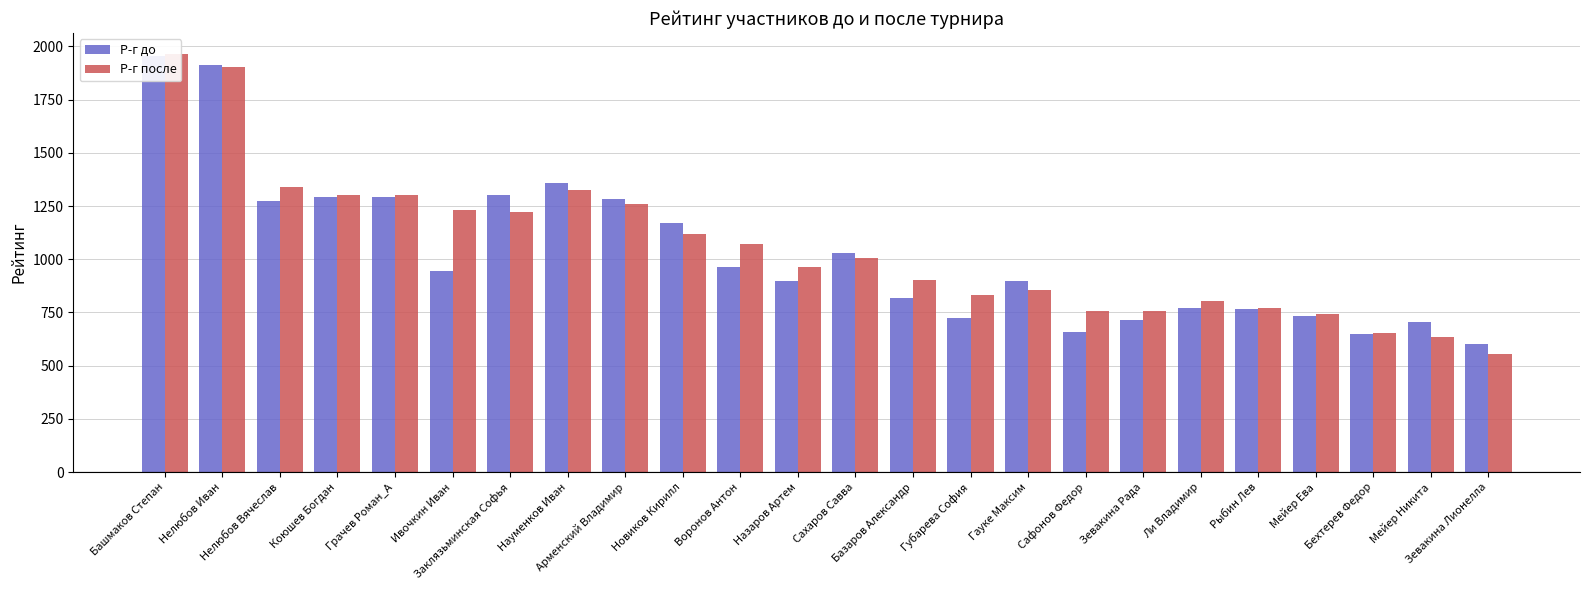

Rank the categories by Р-г после value from lowest to highest.

Зевакина Лионелла, Мейер Никита, Бехтерев Федор, Мейер Ева, Зевакина Рада, Сафонов Федор, Рыбин Лев, Ли Владимир, Губарева София, Гауке Максим, Базаров Александр, Назаров Артем, Сахаров Савва, Воронов Антон, Новиков Кирилл, Заклязьминская Софья, Ивочкин Иван, Арменский Владимир, Коюшев Богдан, Грачев Роман_А, Науменков Иван, Нелюбов Вячеслав, Нелюбов Иван, Башмаков Степан